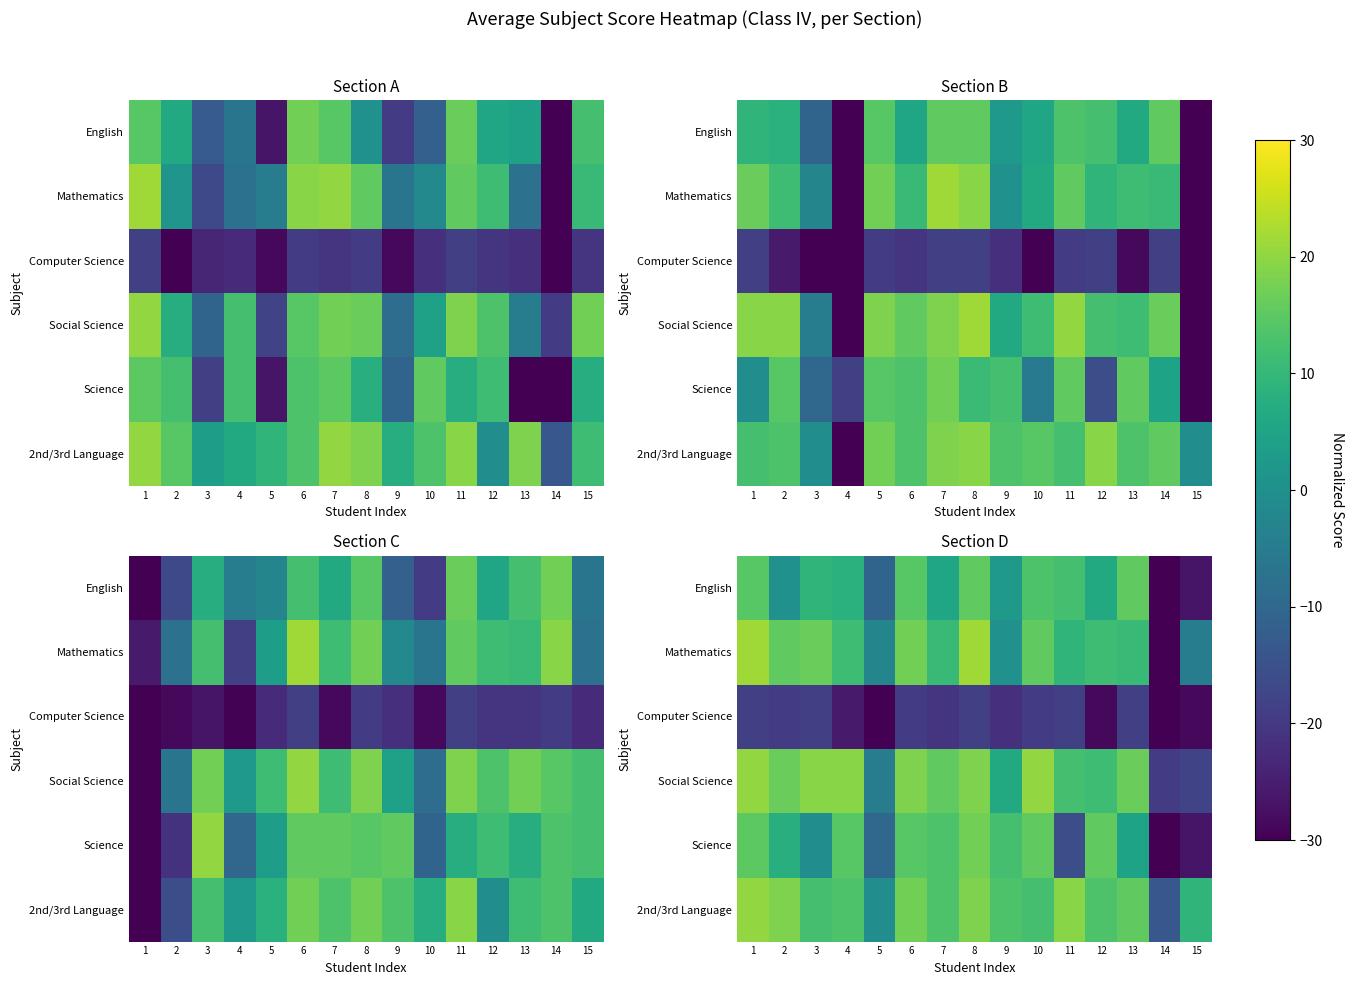

What is the average value of the Computer Science series?

-24.0